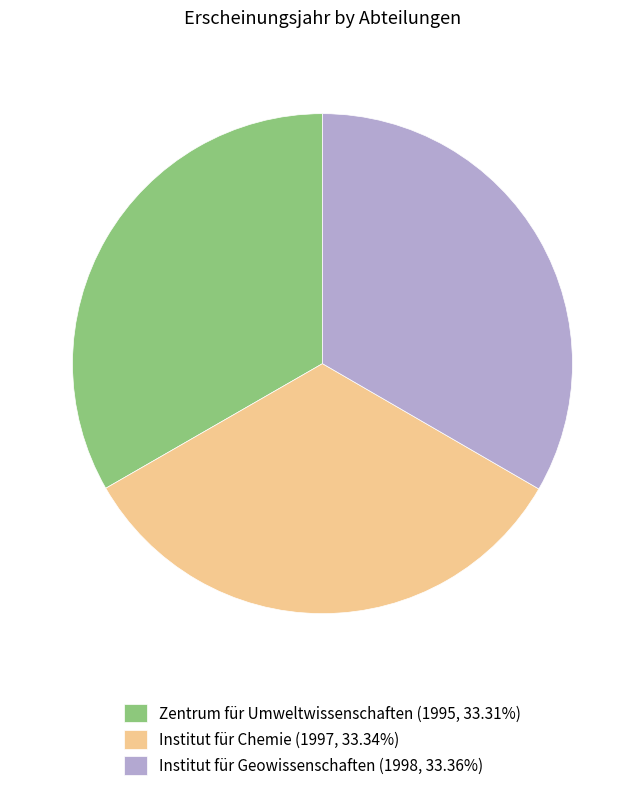

Do Institut für Chemie (1997, 33.34%) and Institut für Geowissenschaften (1998, 33.36%) together represent more than half of the pie?

Yes